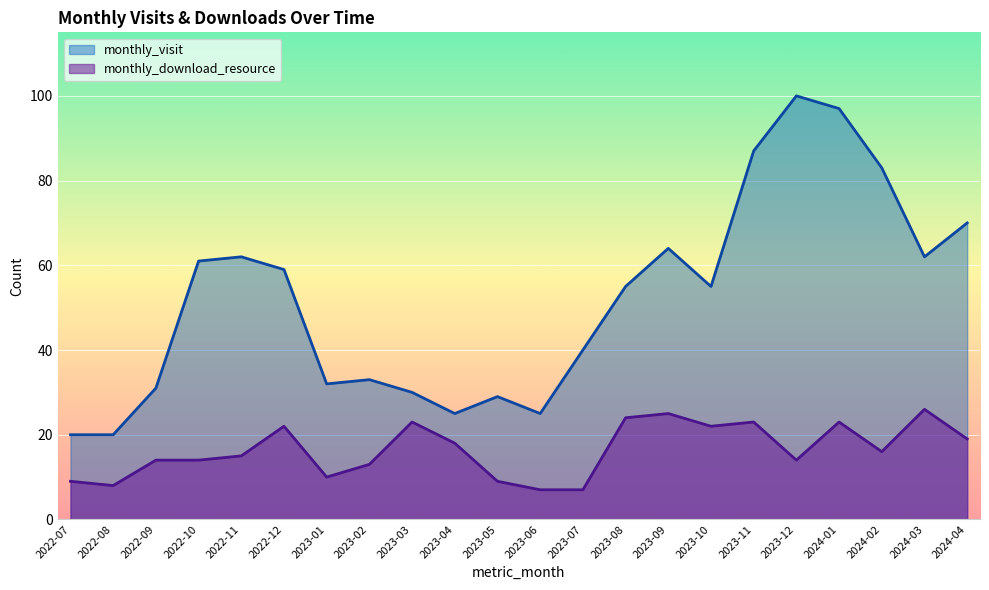

At which label is monthly_download_resource closest to 16?

2024-02